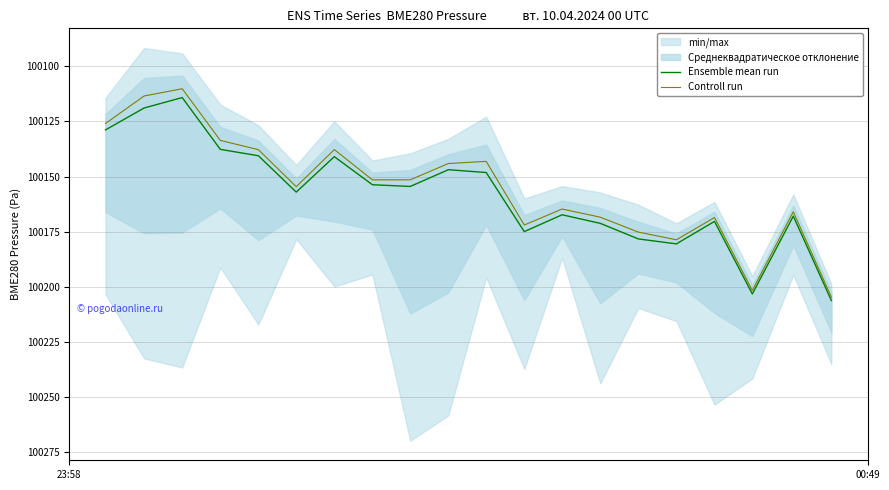

What is the lowest value of the Controll run series?

100110.2